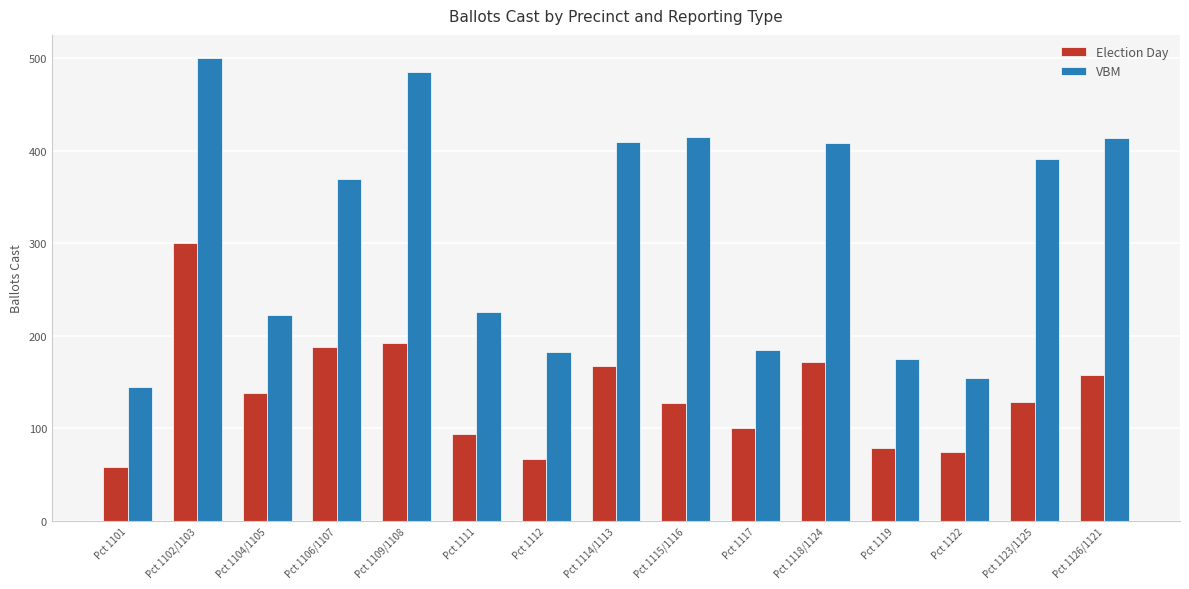

What is the maximum value shown in the chart?

500